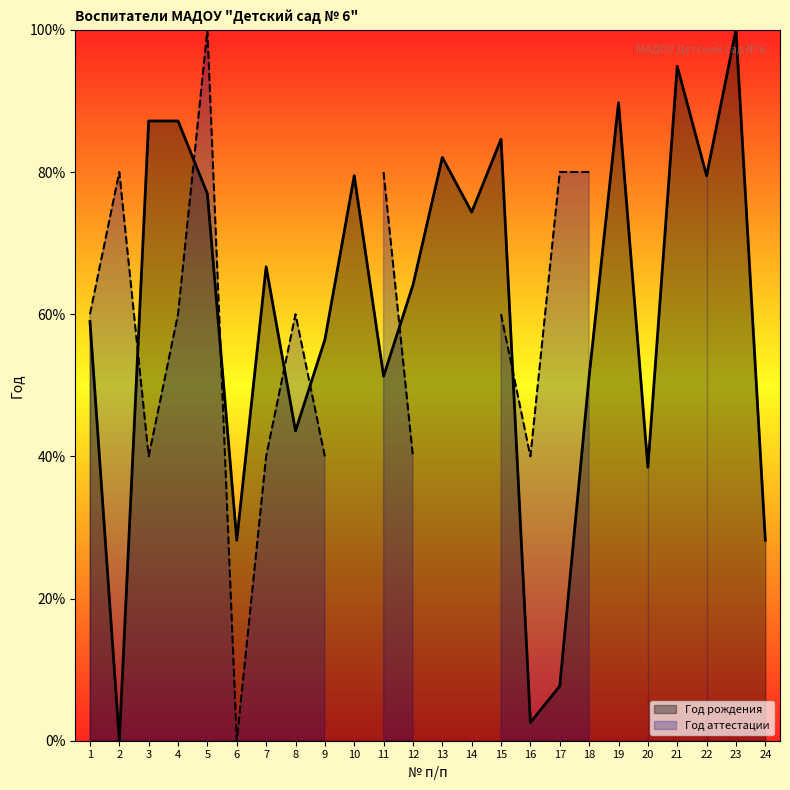

Reading left to right, list all the values displayed in this chart.

1=59.0	2=0.0	3=87.2	4=87.2	5=76.9	6=28.2	7=66.7	8=43.6	9=56.4	10=79.5	11=51.3	12=64.1	13=82.1	14=74.4	15=84.6	16=2.6	17=7.7	18=51.3	19=89.7	20=38.5	21=94.9	22=79.5	23=100.0	24=28.2